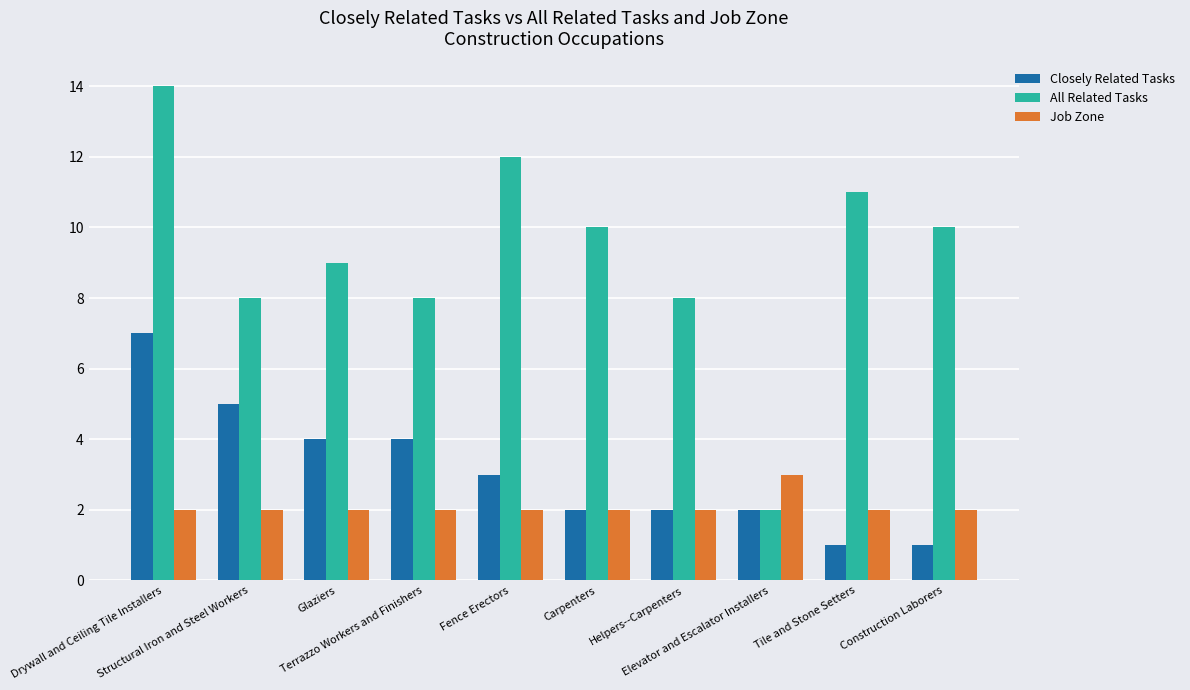

How many Closely Related Tasks values are between 2 and 4?

6